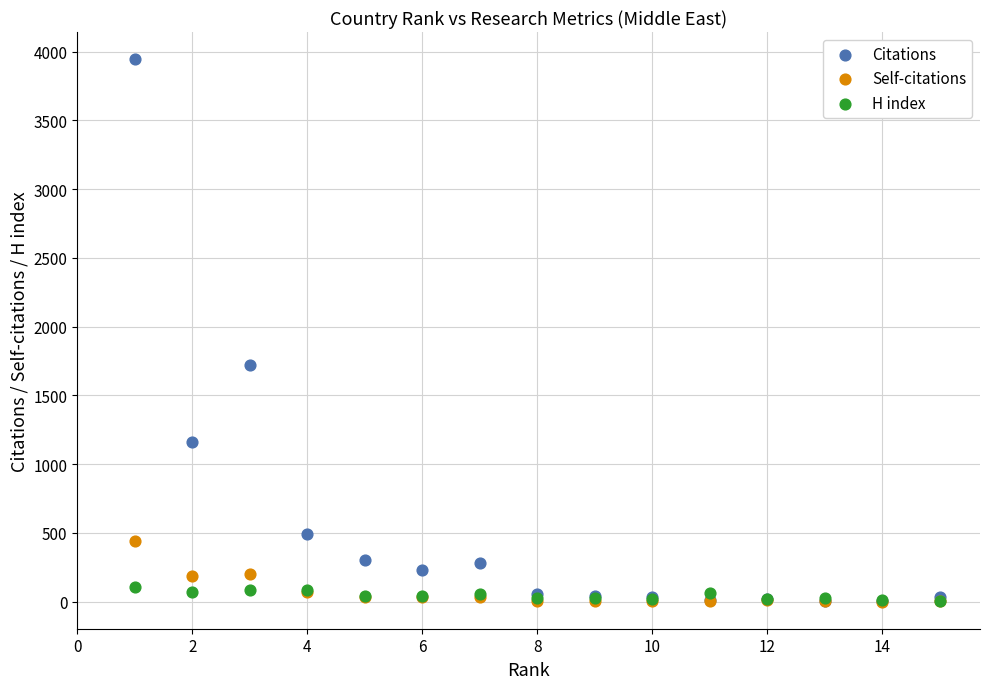

Which series contains the highest Y value?

Citations